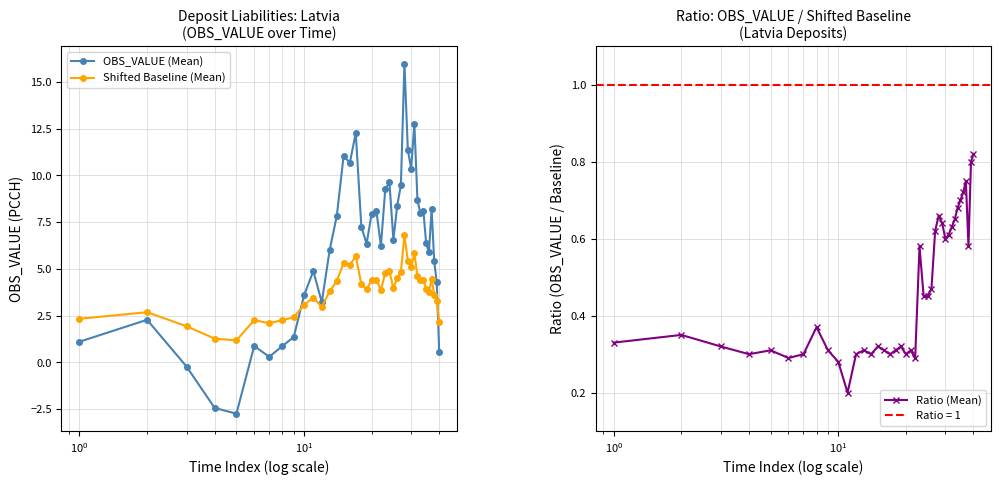

What is the value of the Shifted Baseline (Mean) point at the 31st from the left?

5.8